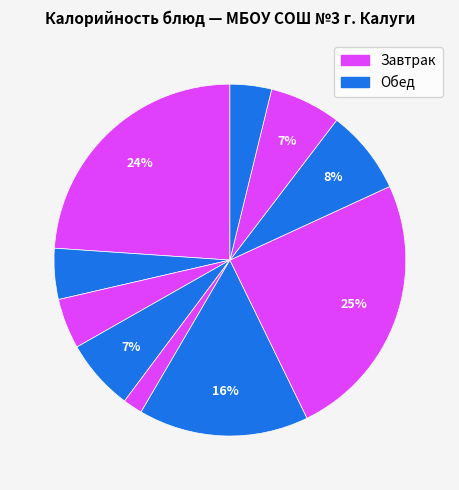

How many slices are in this pie chart?

10